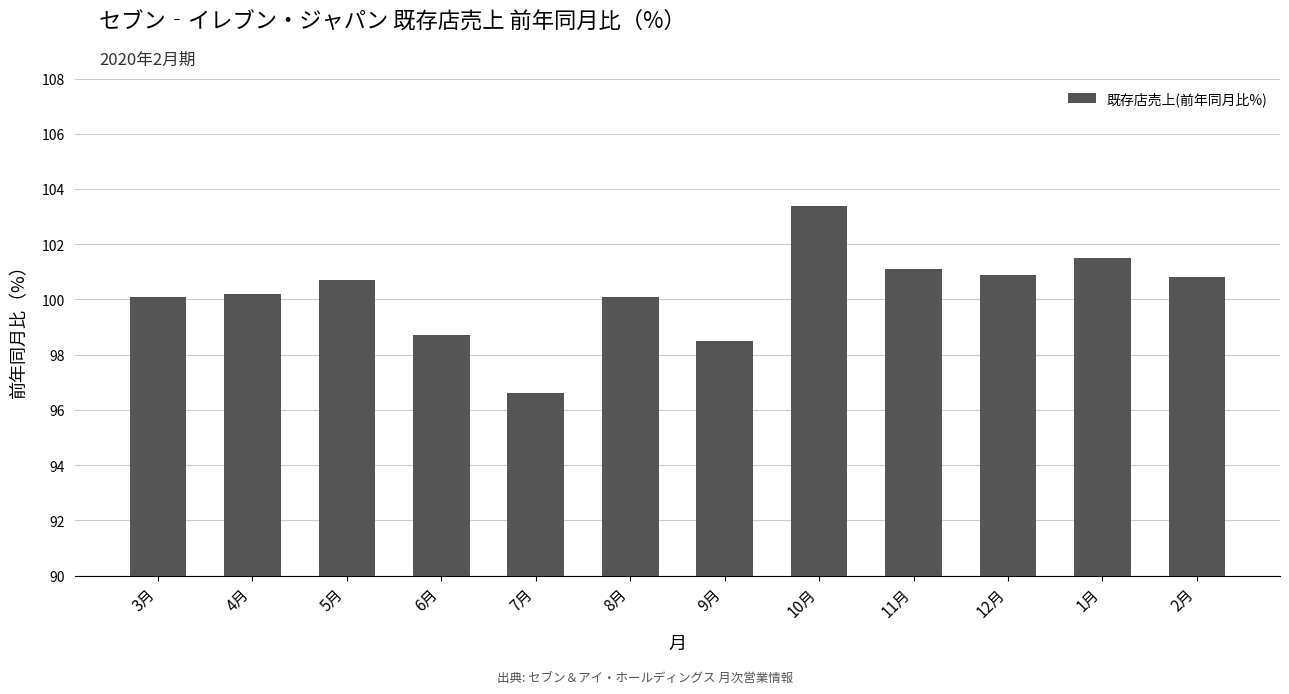

Which label corresponds to the largest value in the chart?

10月